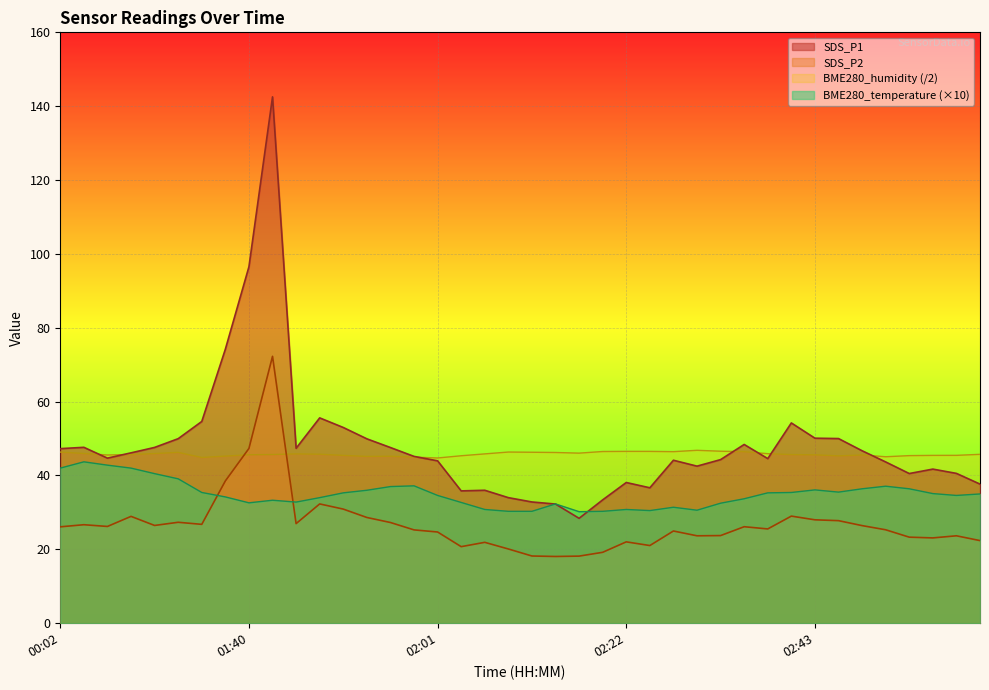

What is the minimum value for SDS_P2?

18.1